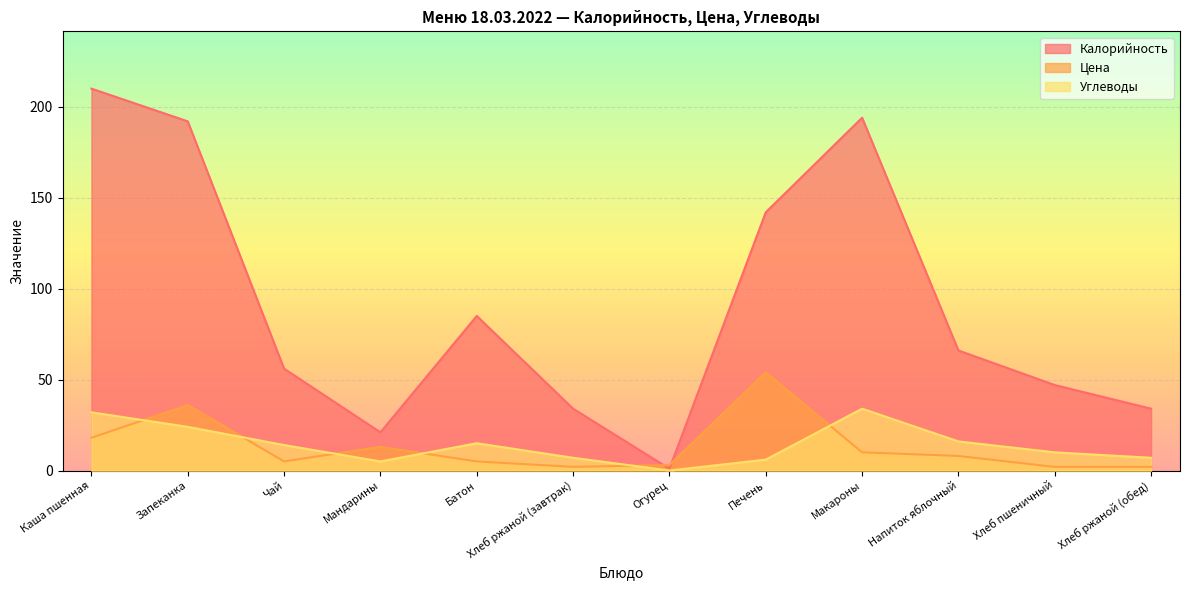

How many data points in Калорийность are above 66?

5